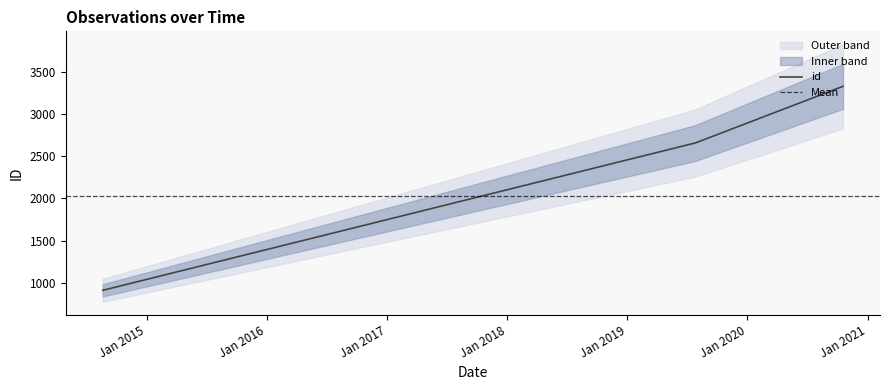

What is the lowest value of the id series?

911.0